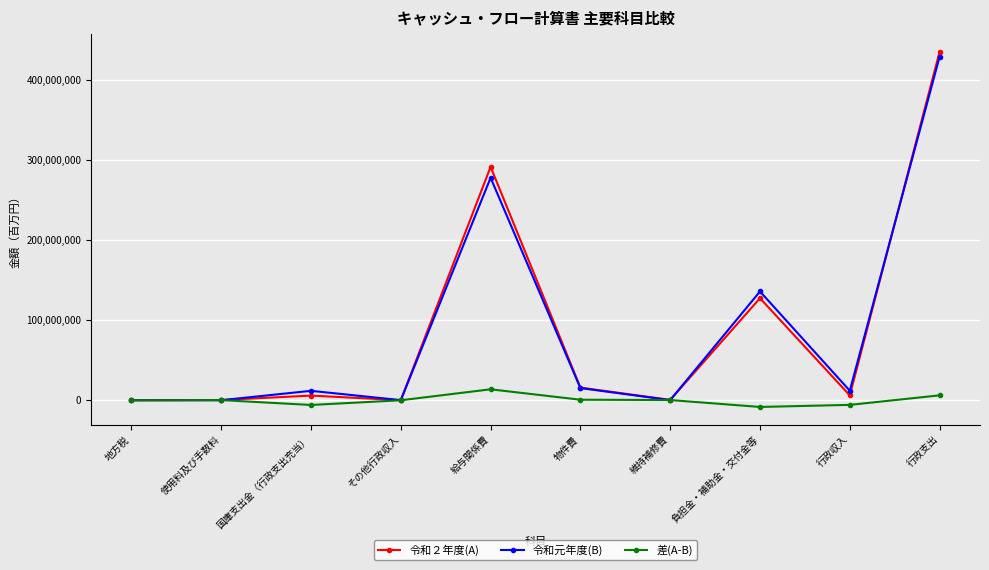

Is the value of 差(A-B) at 使用料及び手数料 greater than the value of 令和２年度(A) at 給与関係費?

No